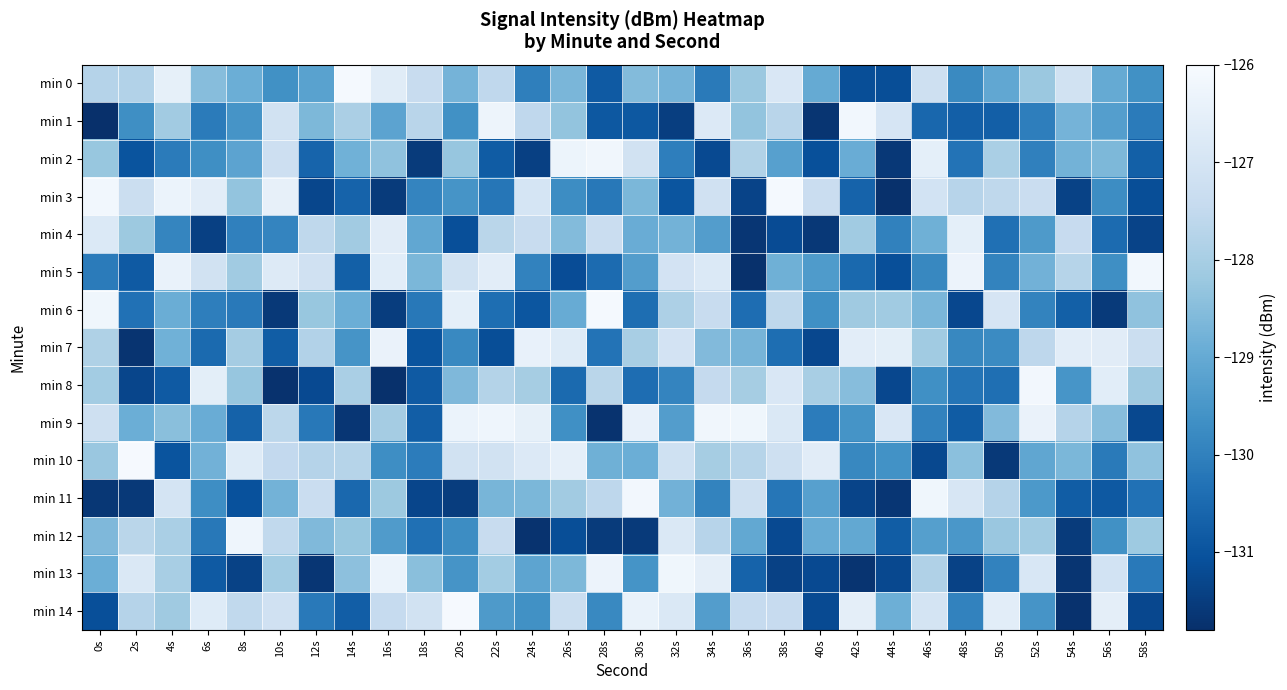

Which series has the widest spread of values?

min 3